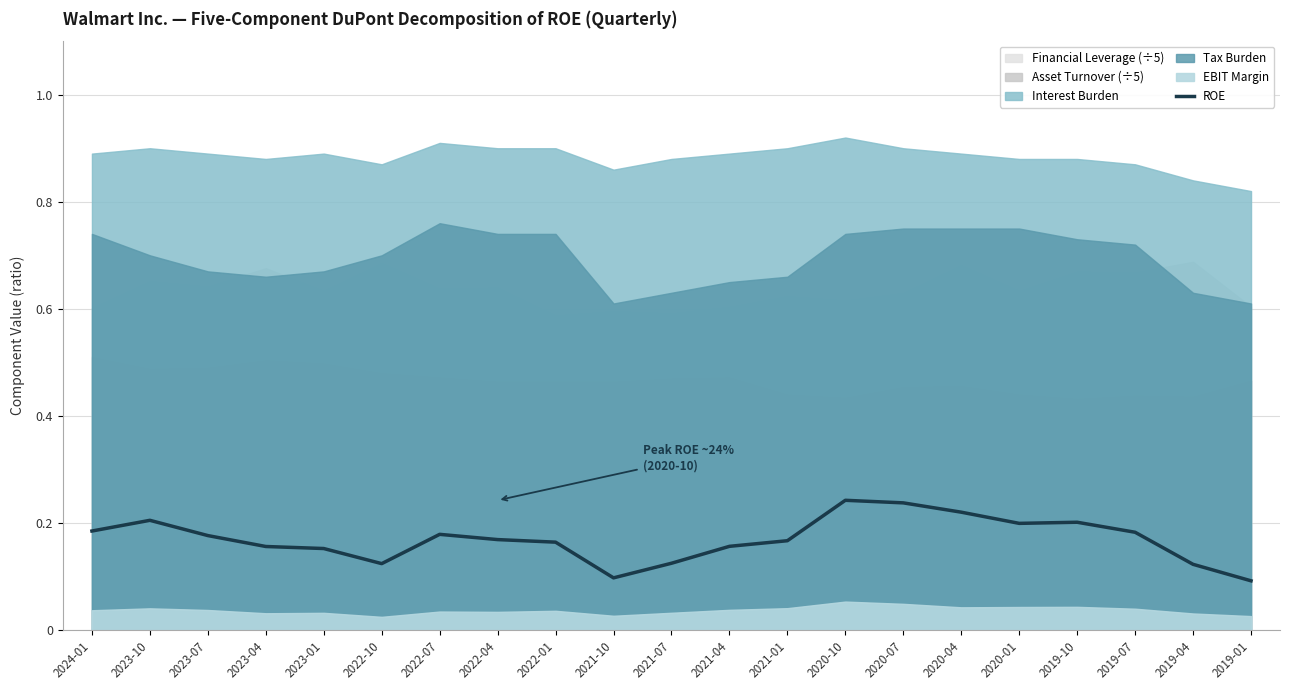

Reading left to right, list all the values displayed in this chart.

2024-01=0.2	2023-10=0.2	2023-07=0.2	2023-04=0.2	2023-01=0.2	2022-10=0.1	2022-07=0.2	2022-04=0.2	2022-01=0.2	2021-10=0.1	2021-07=0.1	2021-04=0.2	2021-01=0.2	2020-10=0.2	2020-07=0.2	2020-04=0.2	2020-01=0.2	2019-10=0.2	2019-07=0.2	2019-04=0.1	2019-01=0.1